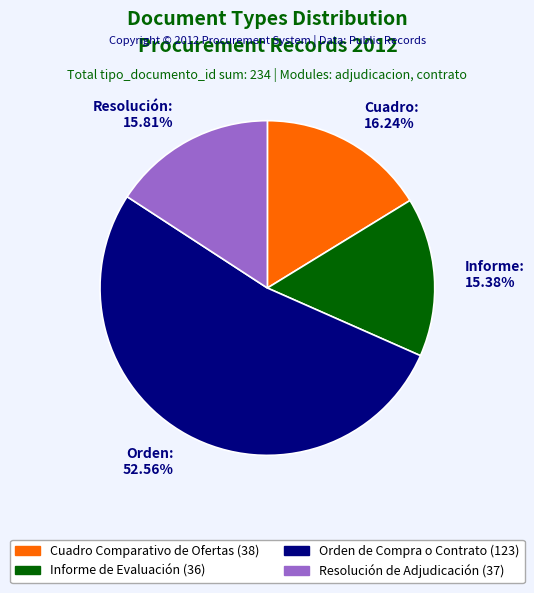

Is the sum of Resolución de Adjudicación and Cuadro Comparativo de Ofertas greater than half?

No